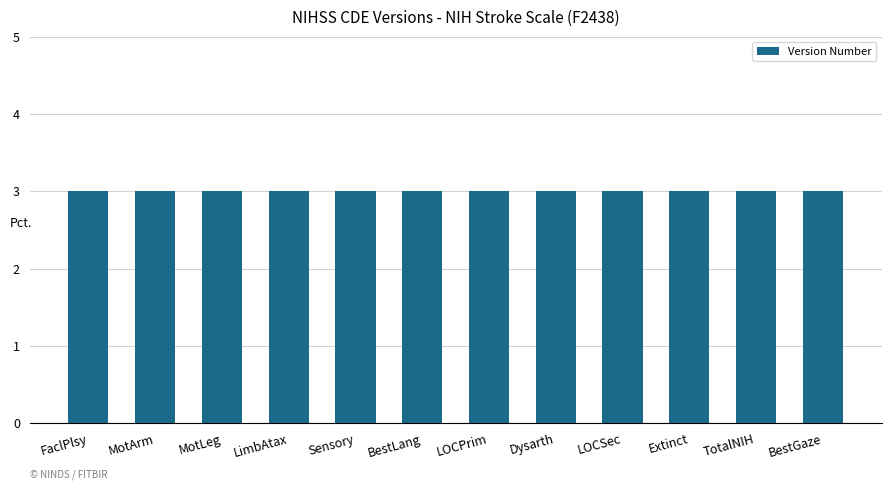

Are the bars horizontal?

No